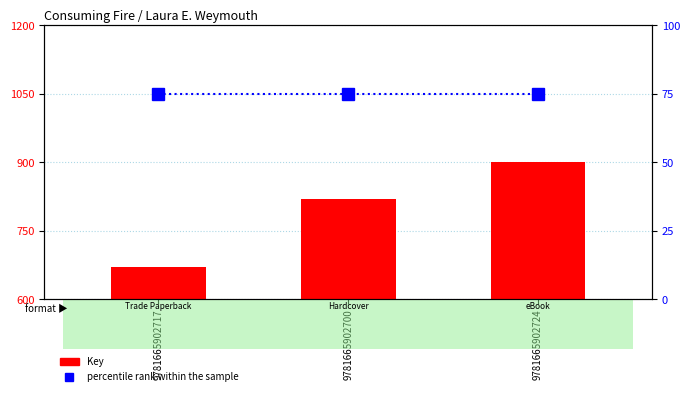

How many groups of bars are there?

3